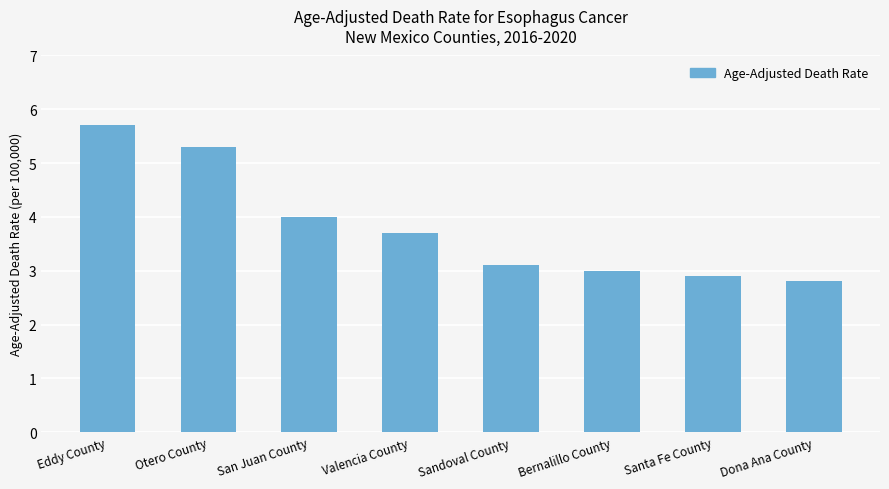

What is the sum of the values at Bernalillo County and Santa Fe County?

5.9